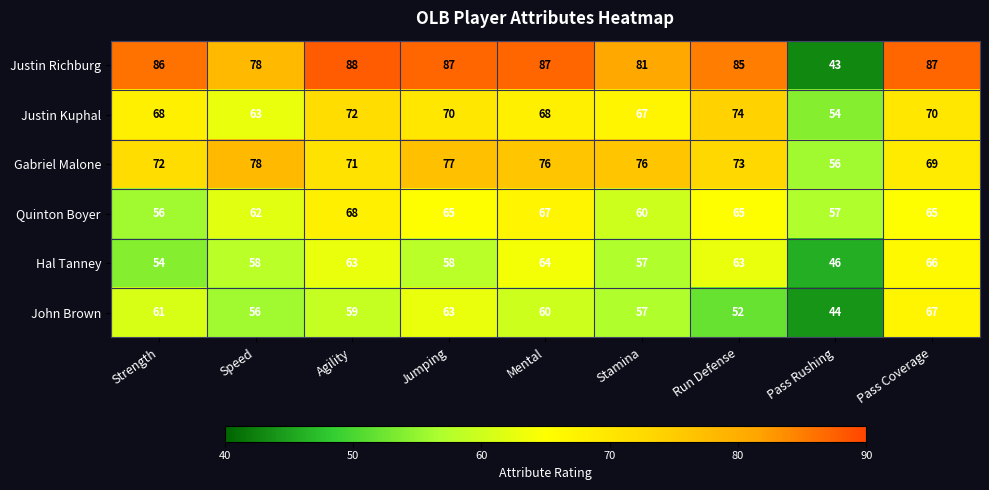

The value of Gabriel Malone at Speed is 49. True or false?

False